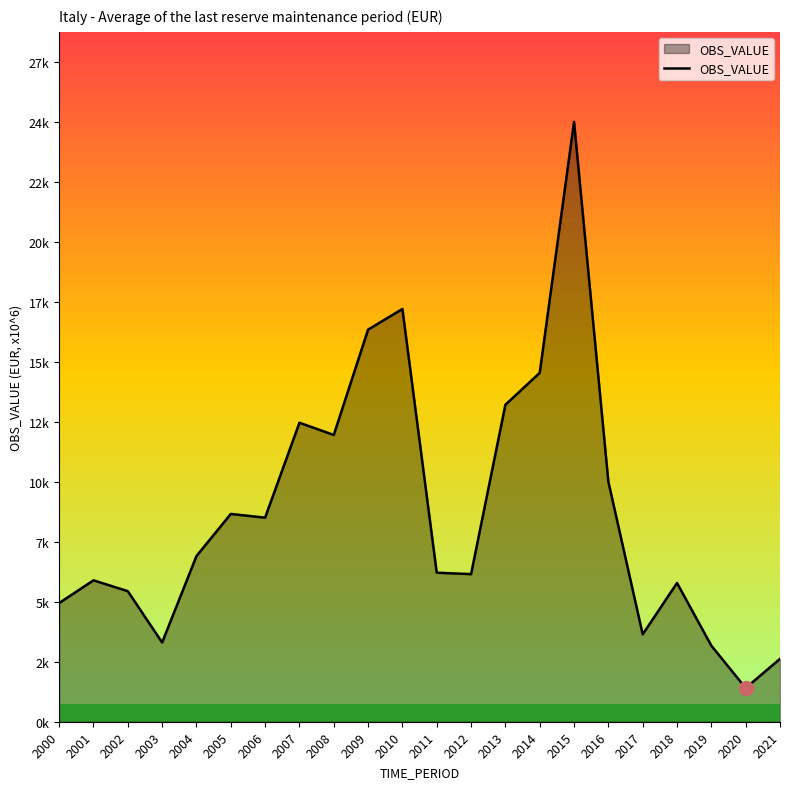

What is the value of the 3rd point from the left?

5320.3